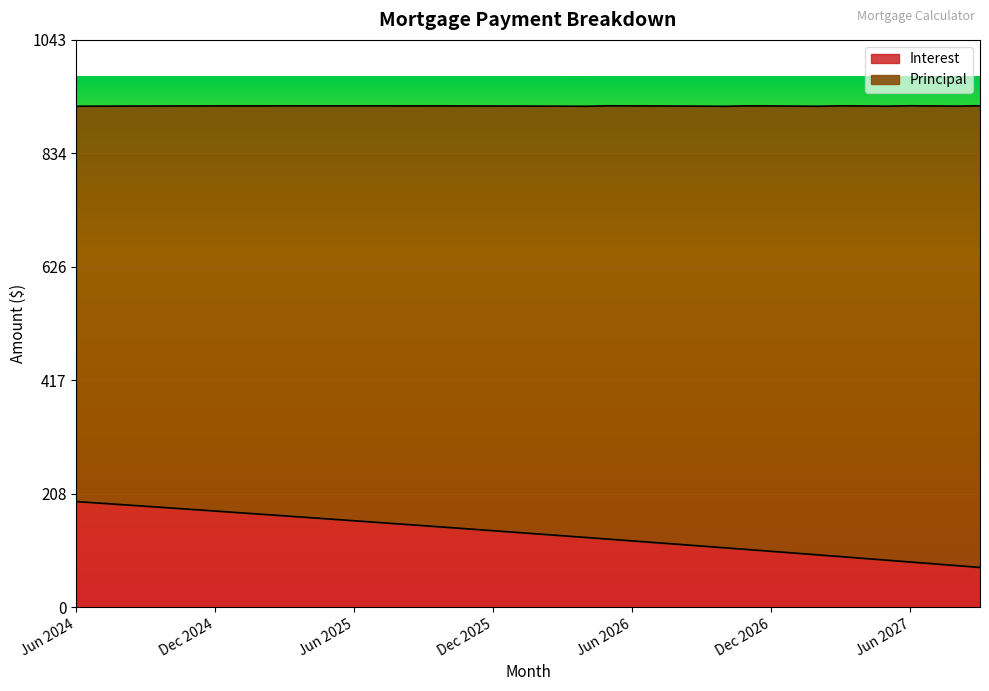

Is it true that the value at Jul 2024 is 114.7?

False